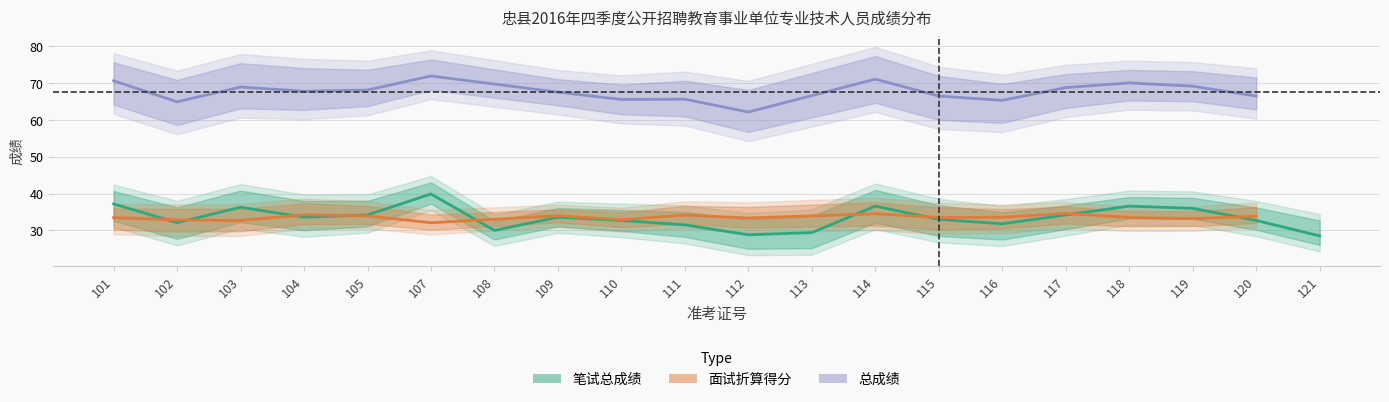

What is the highest value of the 面试折算得分 series?

34.6